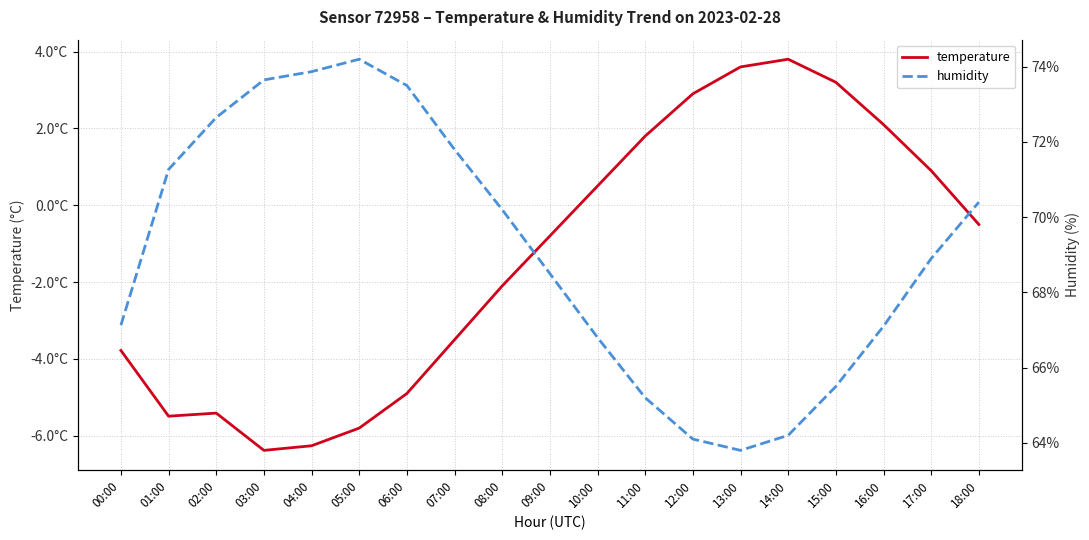

Which series has the widest spread of values?

humidity